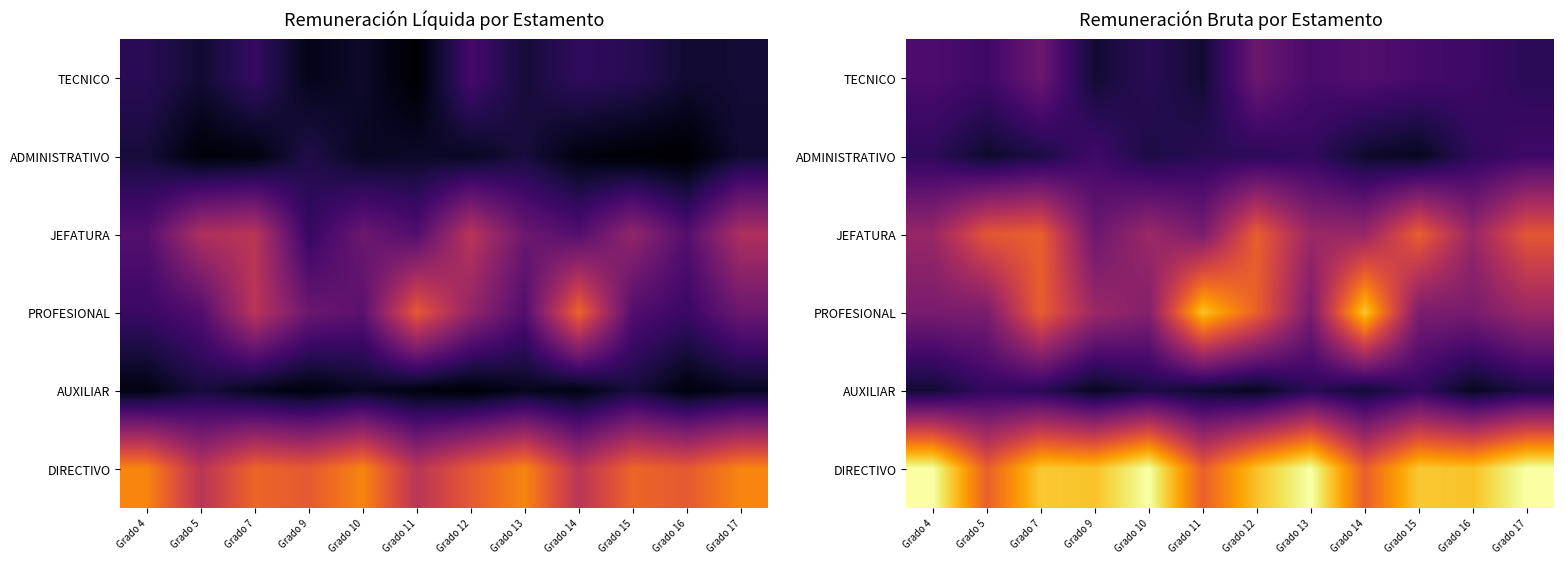

List the series in order of their peak value, highest first.

DIRECTIVO, PROFESIONAL, JEFATURA, TECNICO, ADMINISTRATIVO, AUXILIAR